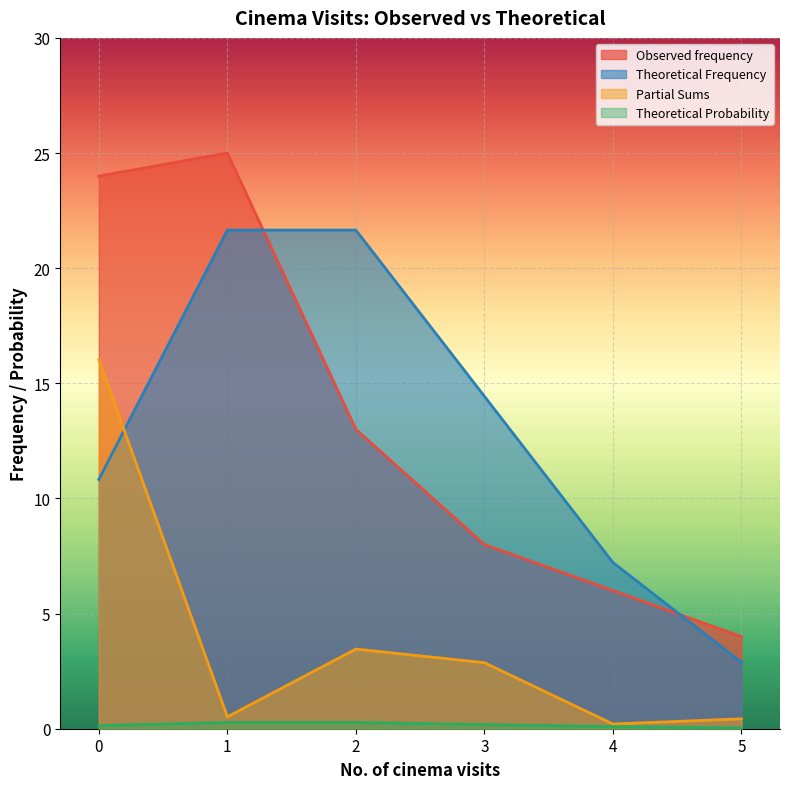

How many data points does each series have?

6